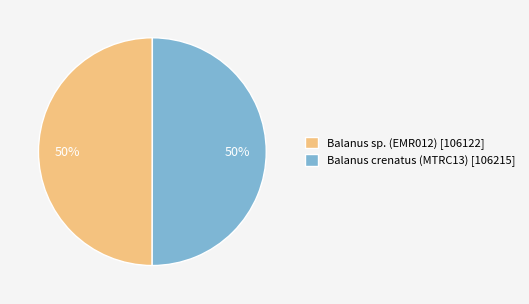

Is it true that Balanus crenatus (MTRC13) is 61% of the pie?

False